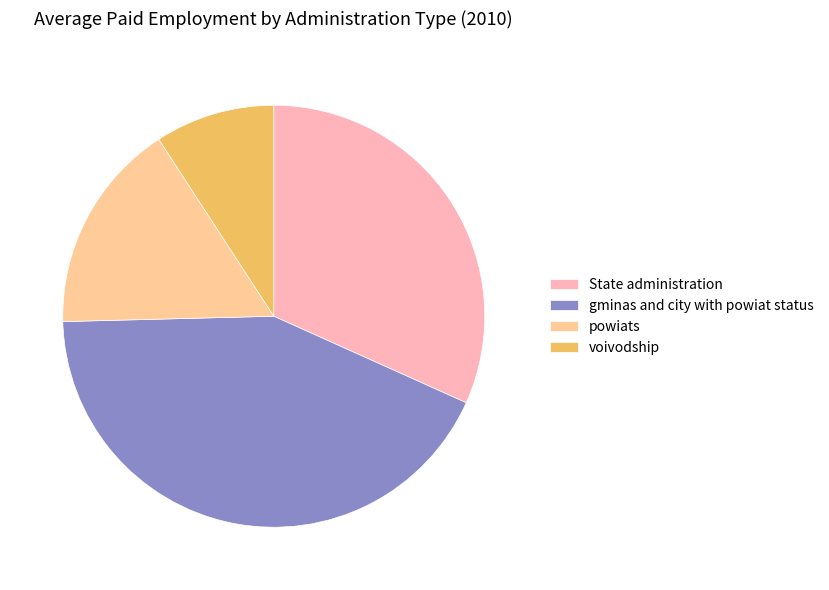

Is it true that powiats is 16% of the pie?

True